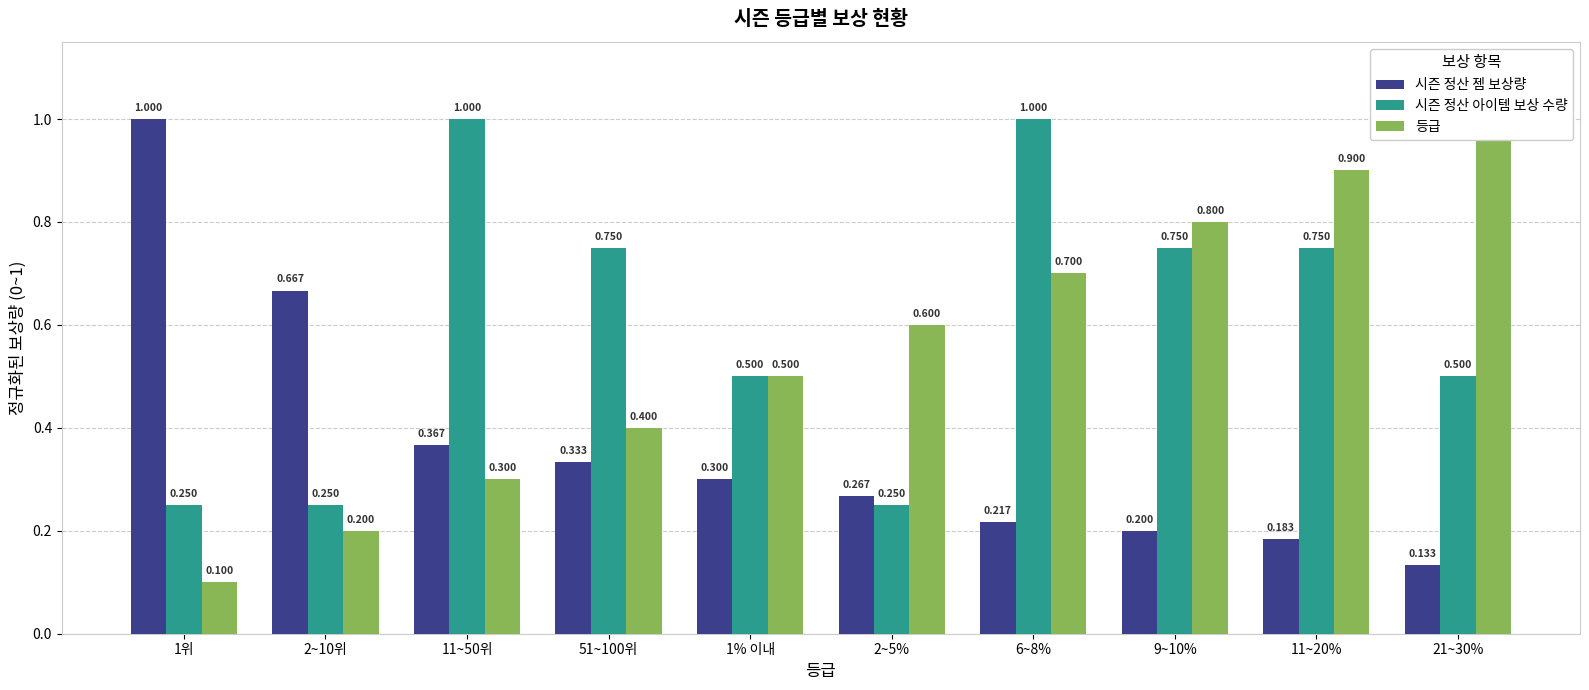

The value of 등급 at 51~100위 is 0.2. True or false?

False